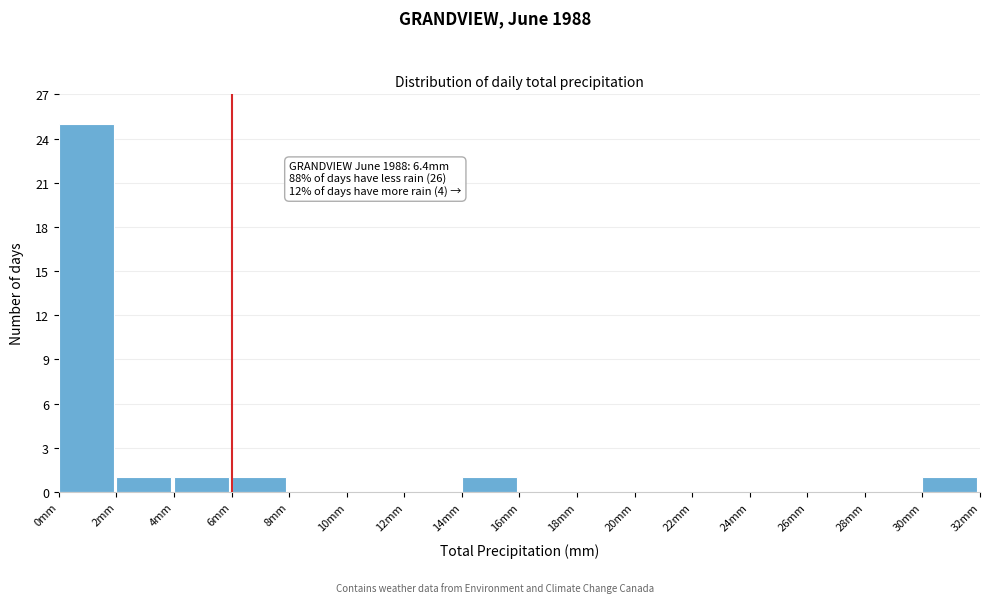

Over which range of the x-axis is the bar tallest?

0 to 2